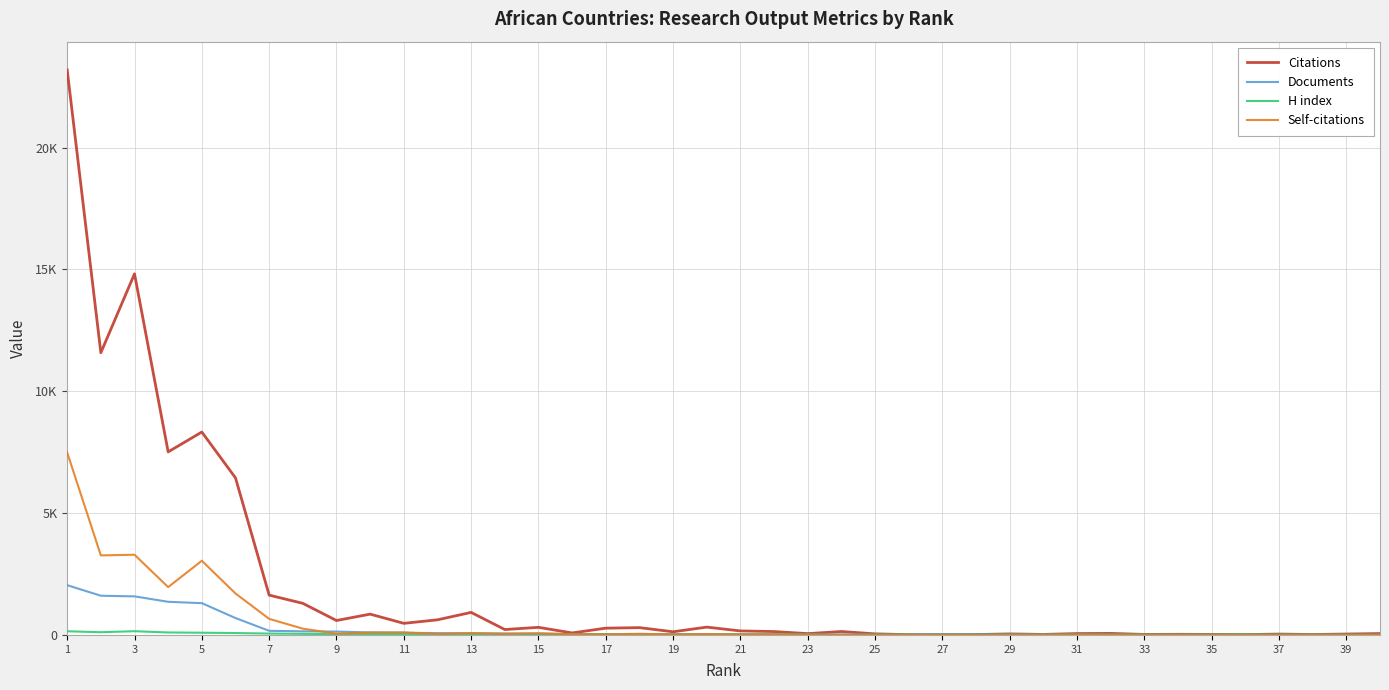

What is the highest value of the Self-citations series?

7486